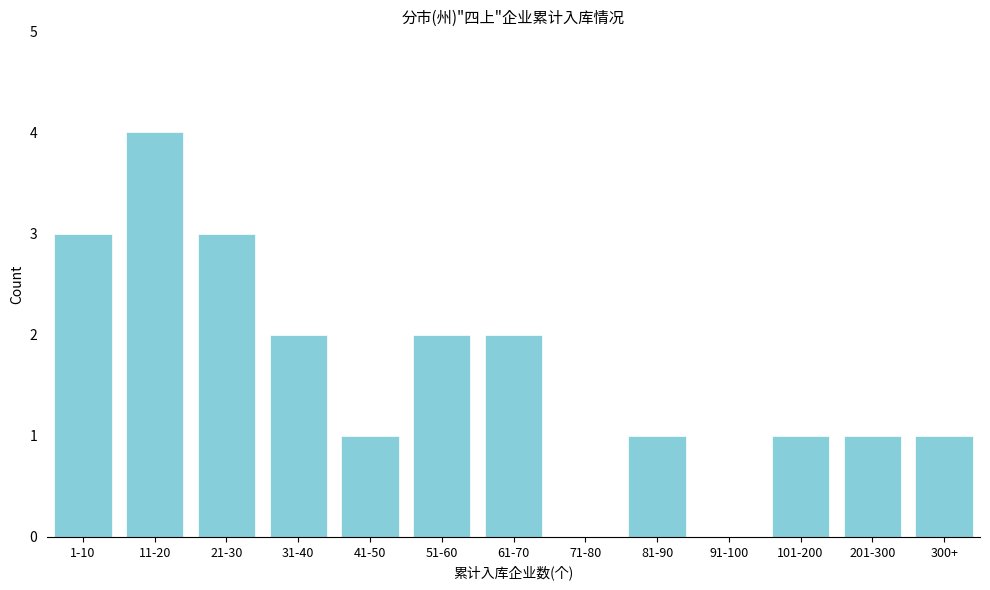

Reading left to right, list all the values displayed in this chart.

1-10=3	11-20=4	21-30=3	31-40=2	41-50=1	51-60=2	61-70=2	71-80=0	81-90=1	91-100=0	101-200=1	201-300=1	300+=1